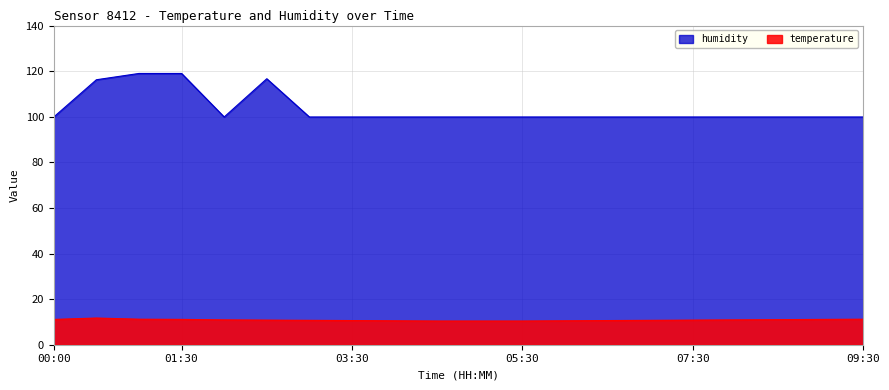

Which series has the largest range (max minus min)?

humidity